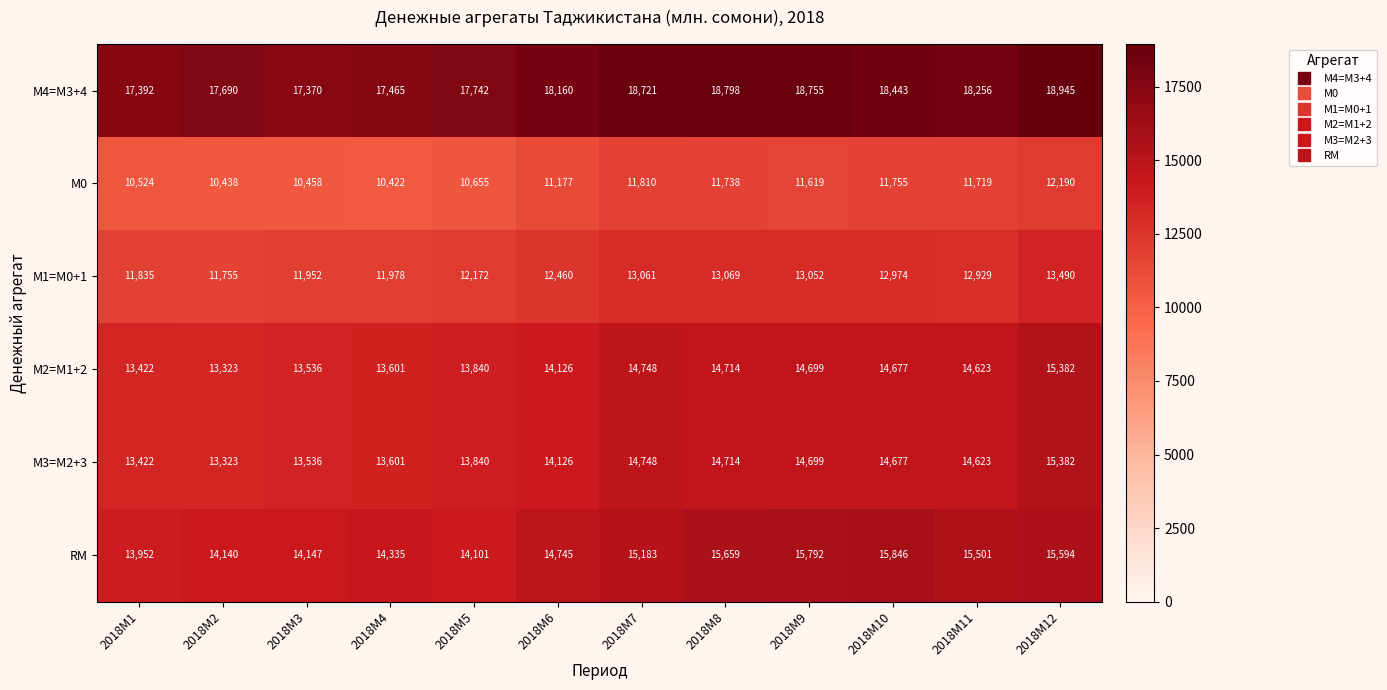

What is the spread (max minus min) of values at 2018M9?

7136